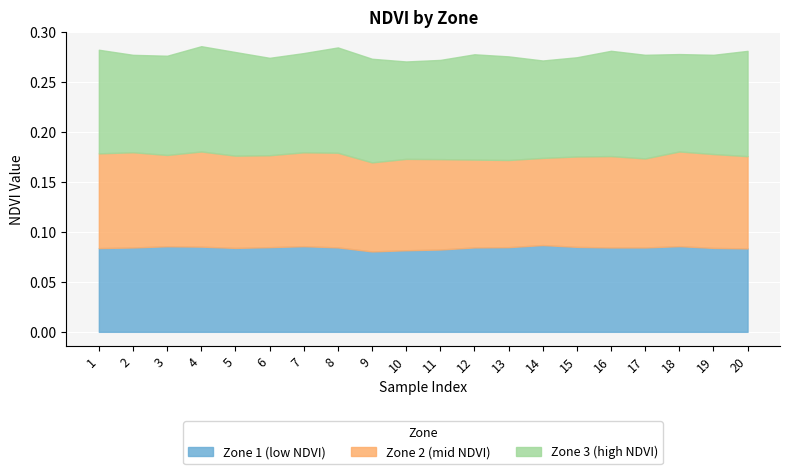

The Zone 1 (low NDVI) series shows 0.1 at 3. True or false?

True